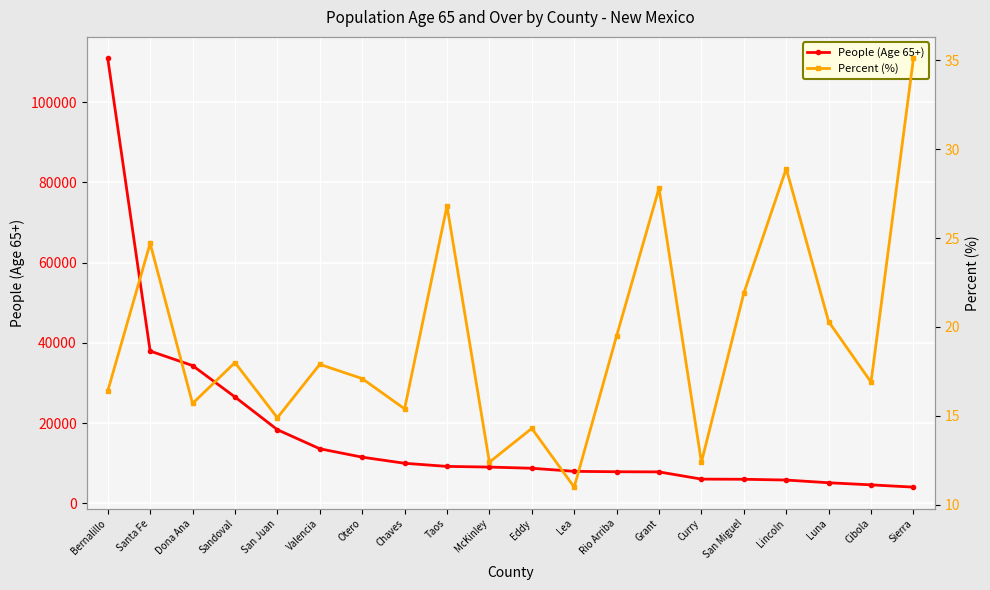

What is the difference between the maximum and minimum values in the People (Age 65+) series?

106900